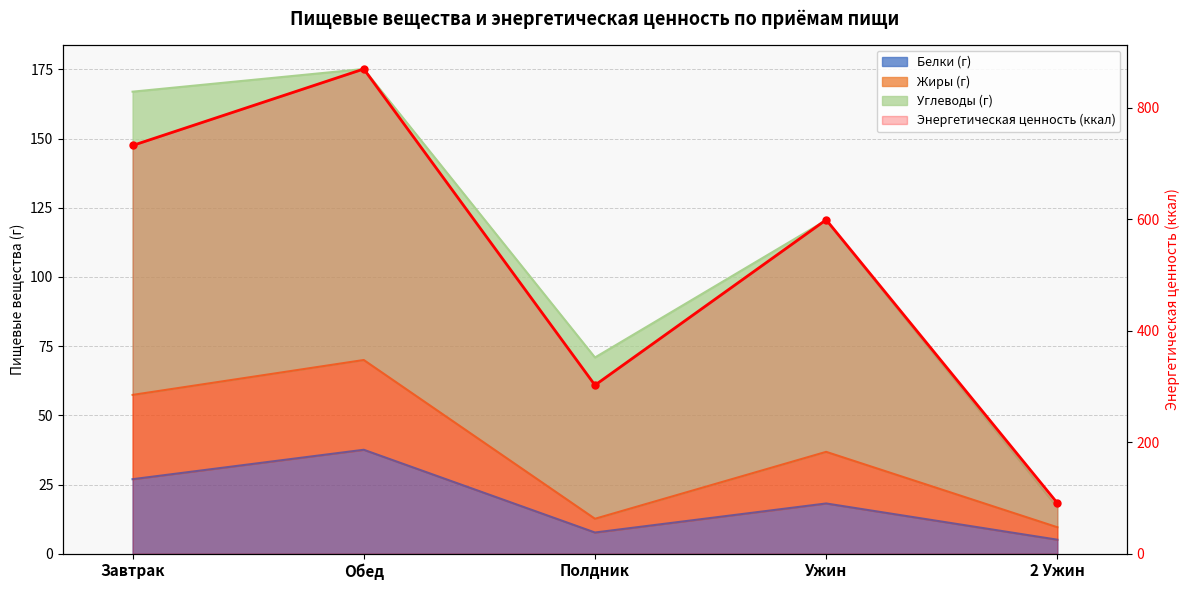

At which category is the sum across all series the highest?

Обед